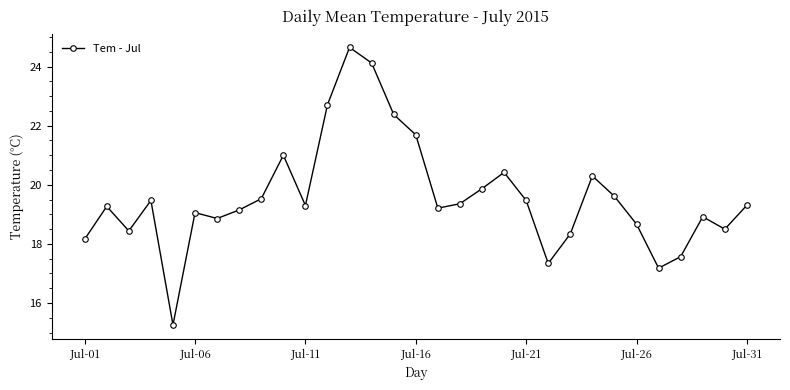

How many points are lower than both their immediate neighbors (excluding endpoints)?

8